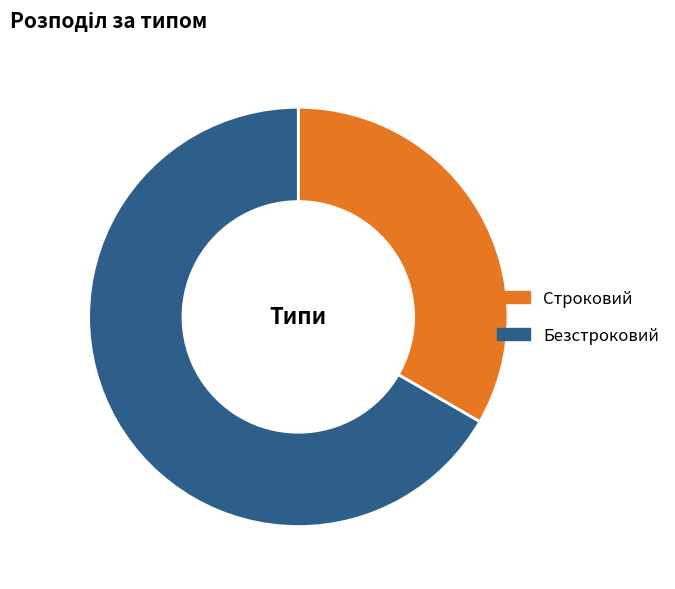

Is there any slice that represents more than half of the pie?

Yes